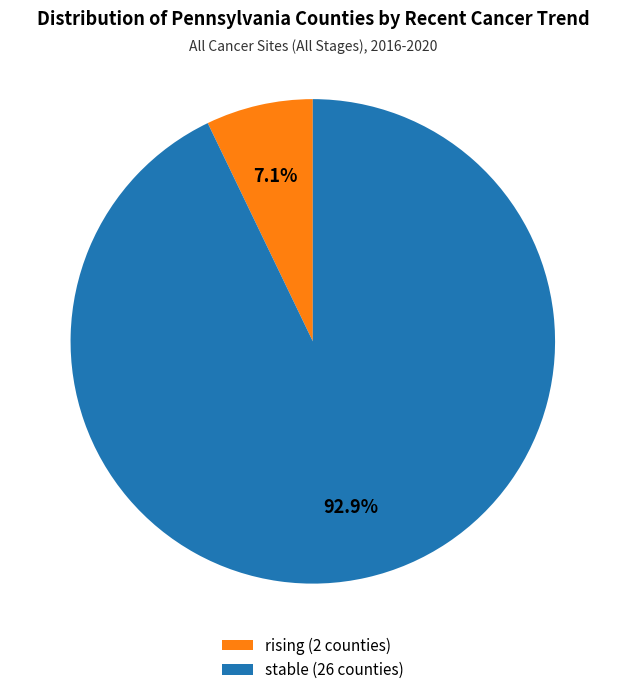

To the nearest percent, what is the average slice percentage?

50%